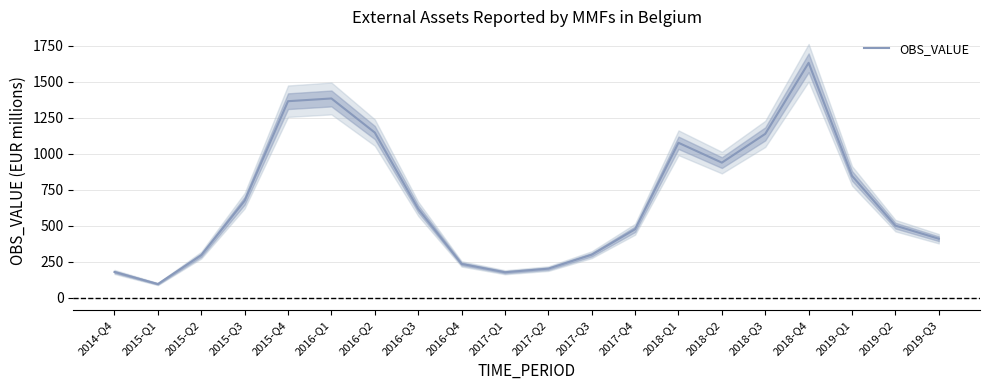

Rank the categories by value from highest to lowest.

2018-Q4, 2016-Q1, 2015-Q4, 2016-Q2, 2018-Q3, 2018-Q1, 2018-Q2, 2019-Q1, 2015-Q3, 2016-Q3, 2019-Q2, 2017-Q4, 2019-Q3, 2017-Q3, 2015-Q2, 2016-Q4, 2017-Q2, 2014-Q4, 2017-Q1, 2015-Q1